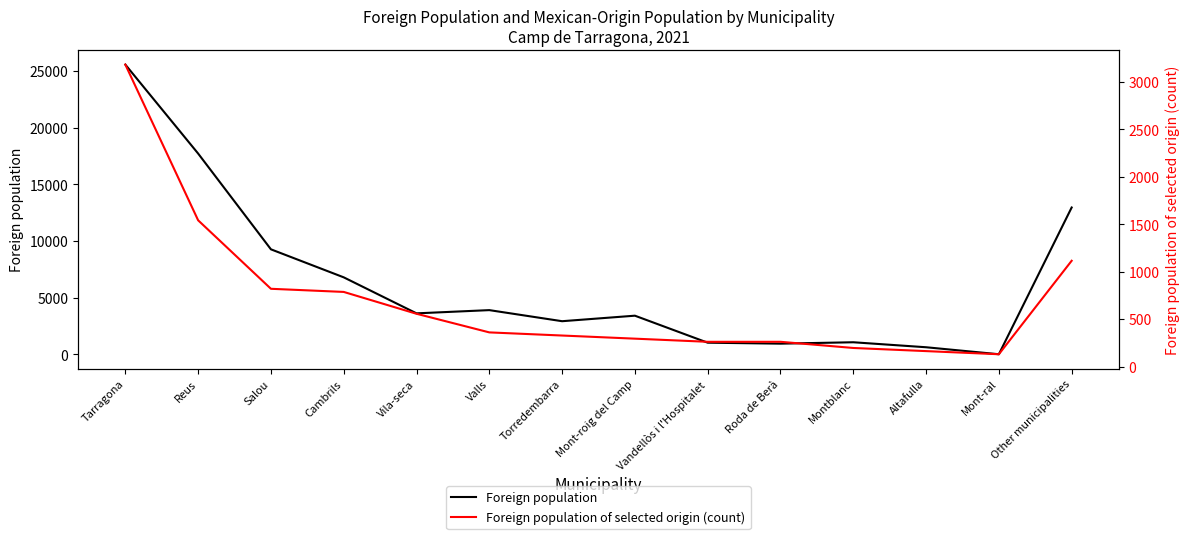

List the series in order of their peak value, highest first.

Foreign population, Foreign population of selected origin (count)